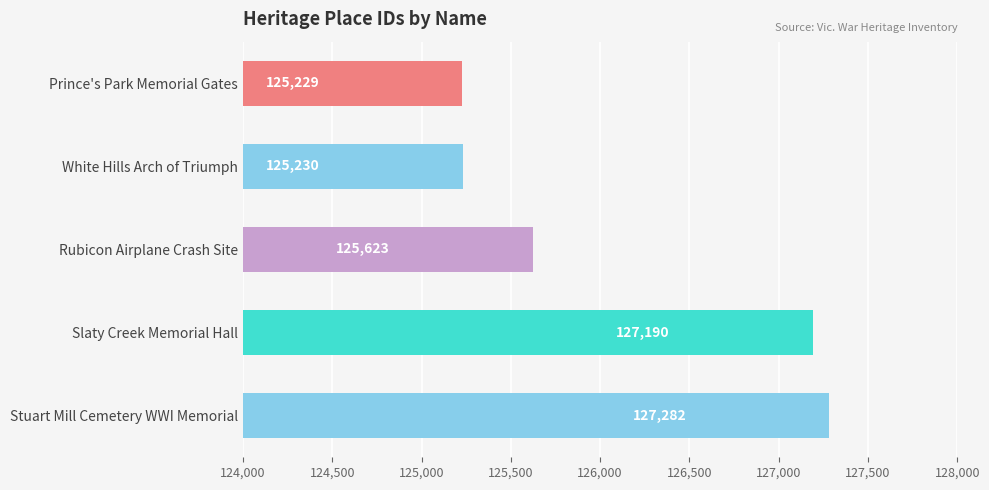

What is the minimum value shown in the chart?

125229